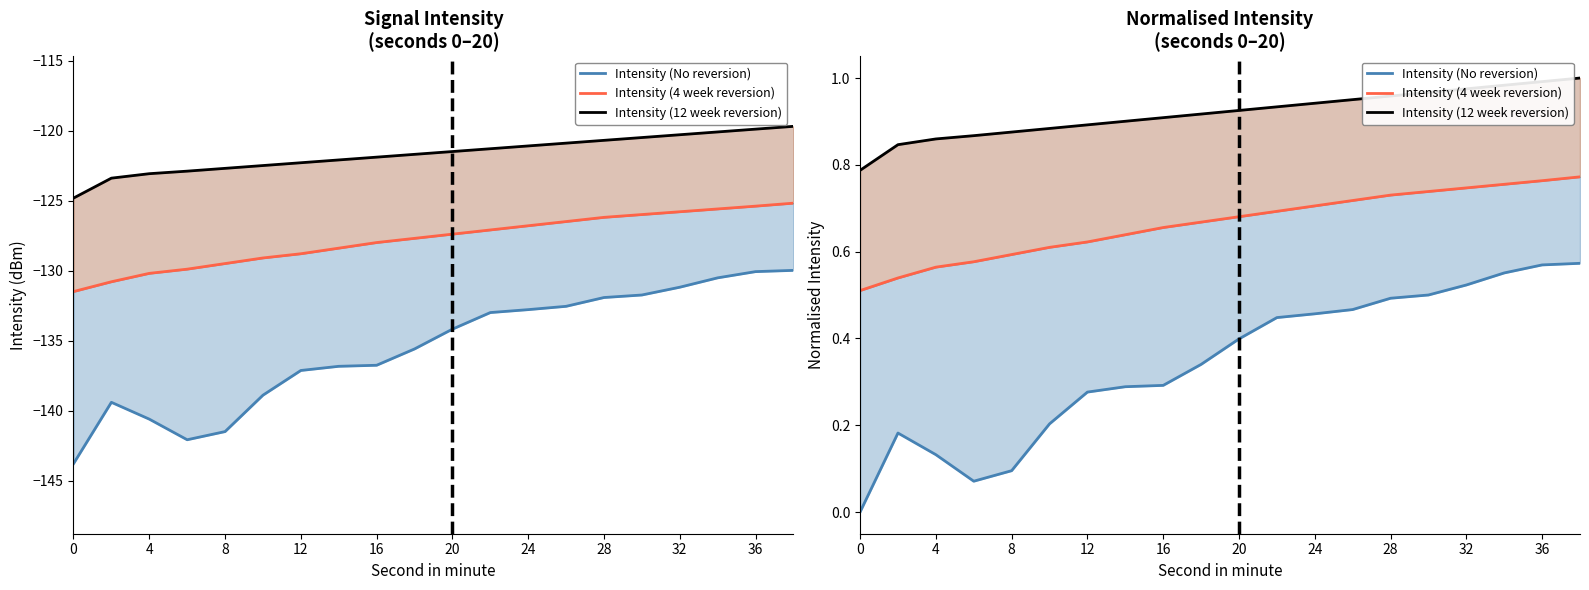

Rank the series by their maximum value, from highest to lowest.

Intensity (12 week reversion), Intensity (4 week reversion), Intensity (No reversion)